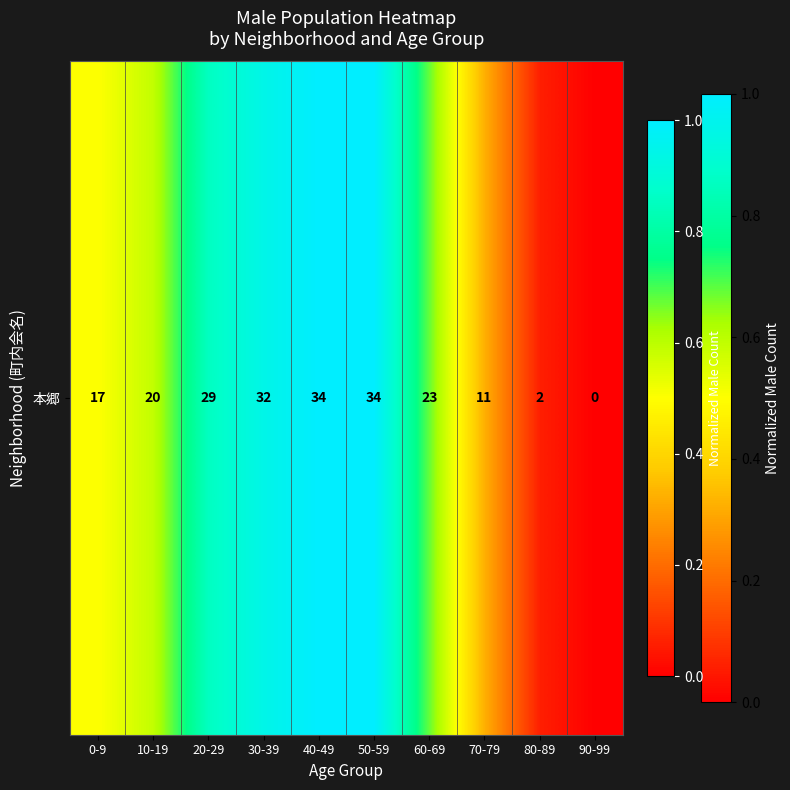

What is the difference between the second highest and second lowest values?

0.9